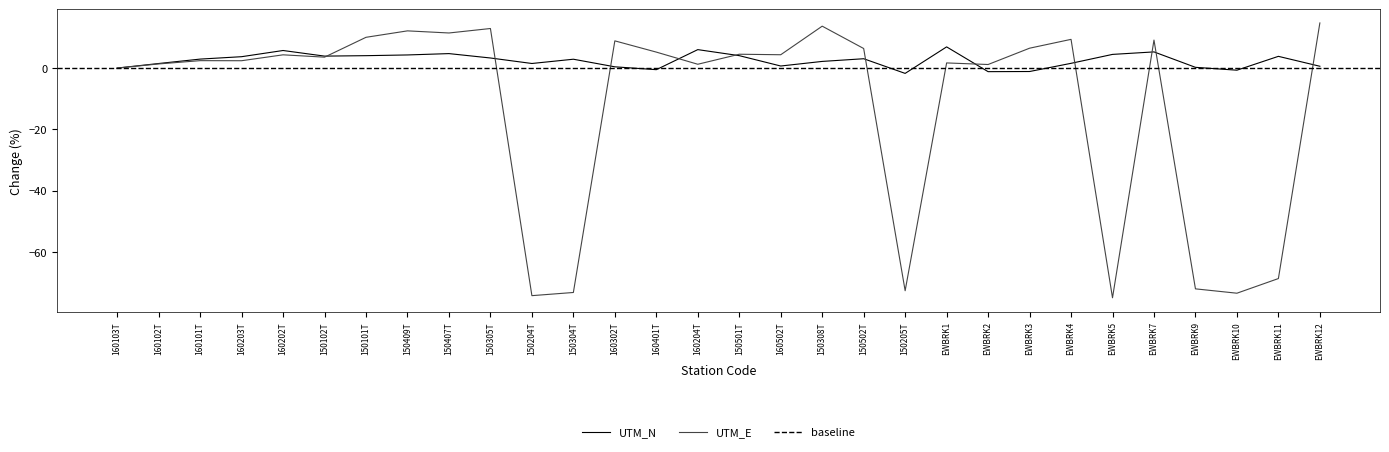

List the series in order of their peak value, lowest first.

UTM_N, UTM_E